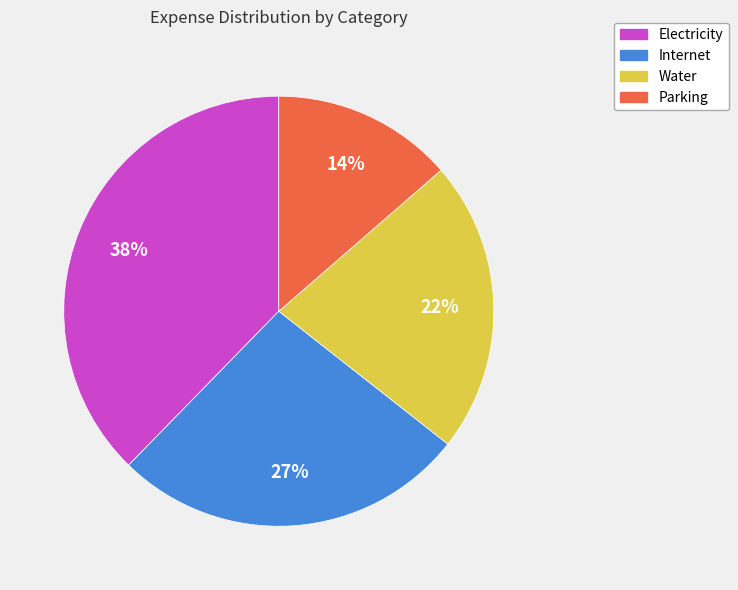

How many slices are in this pie chart?

4